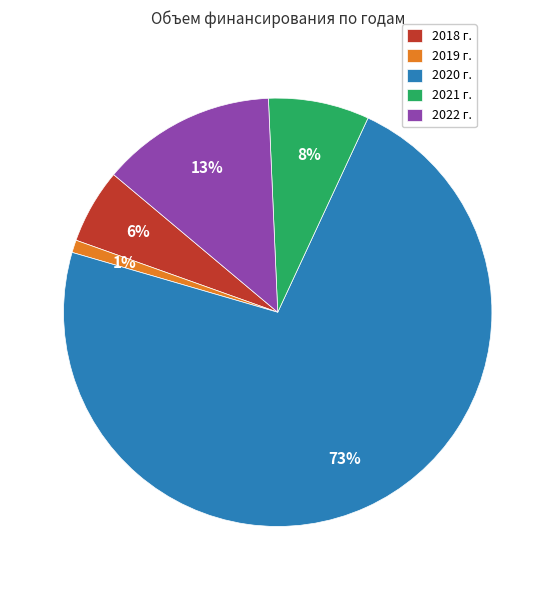

To the nearest percent, what is the combined percentage of 2022 г. and 2021 г.?

21%